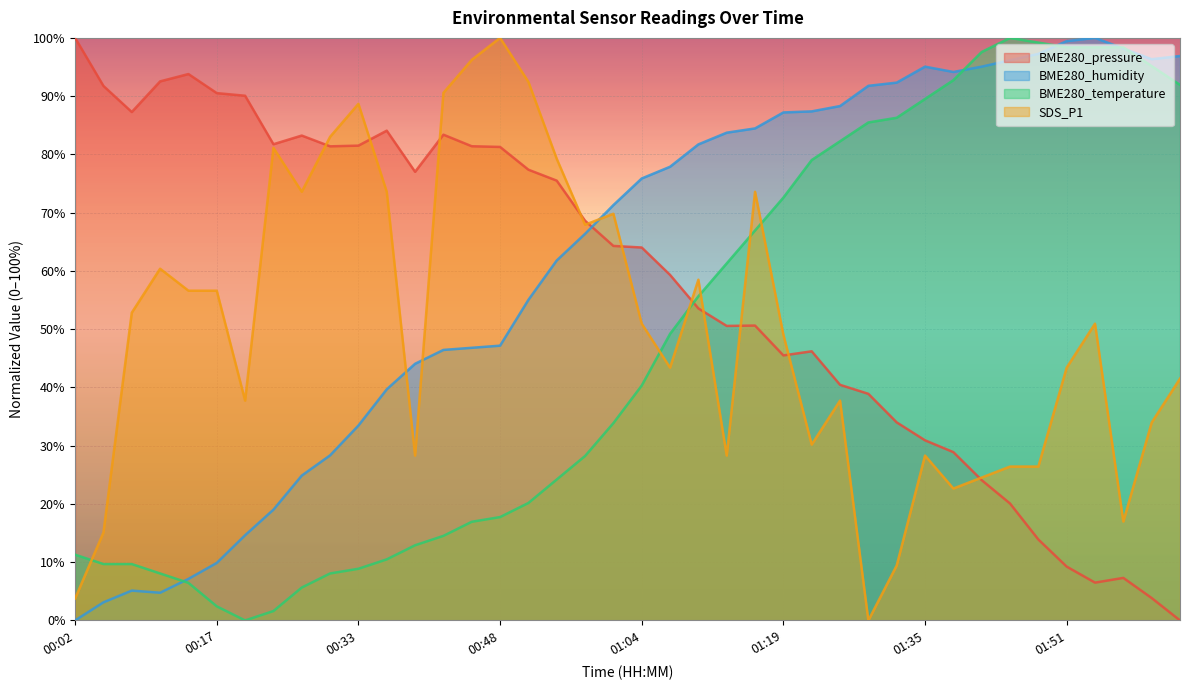

What is the sum of the BME280_pressure values at 01:04 and 00:45?

145.4